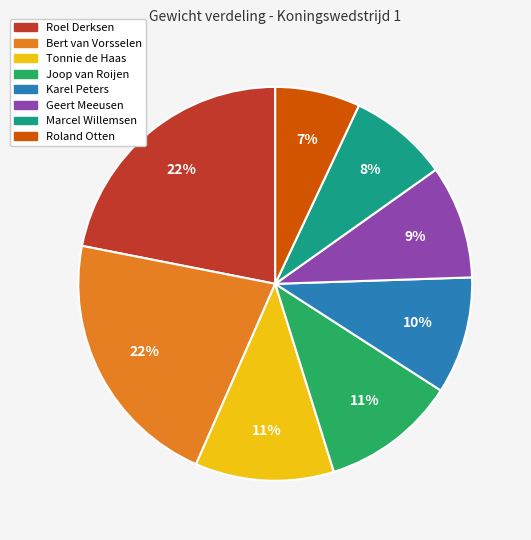

The Geert Meeusen slice represents 3% of the pie. True or false?

False